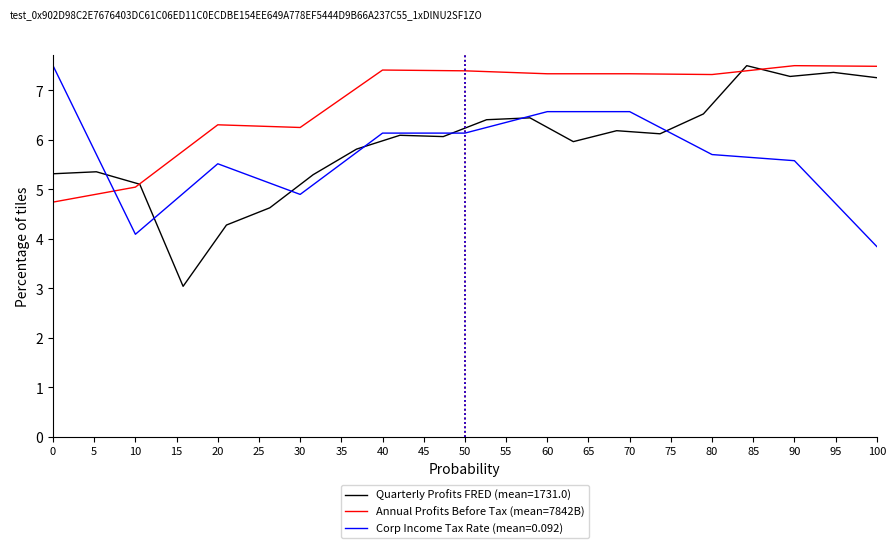

Between which two adjacent categories do Annual Profits Before Tax (mean=7842B) and Corp Income Tax Rate (mean=0.092) first intersect?

0 and 10